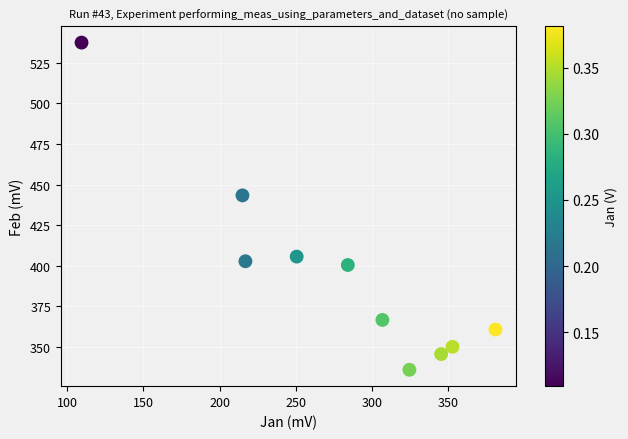

What Y value in the scatter plot is closest to 436?

443.4